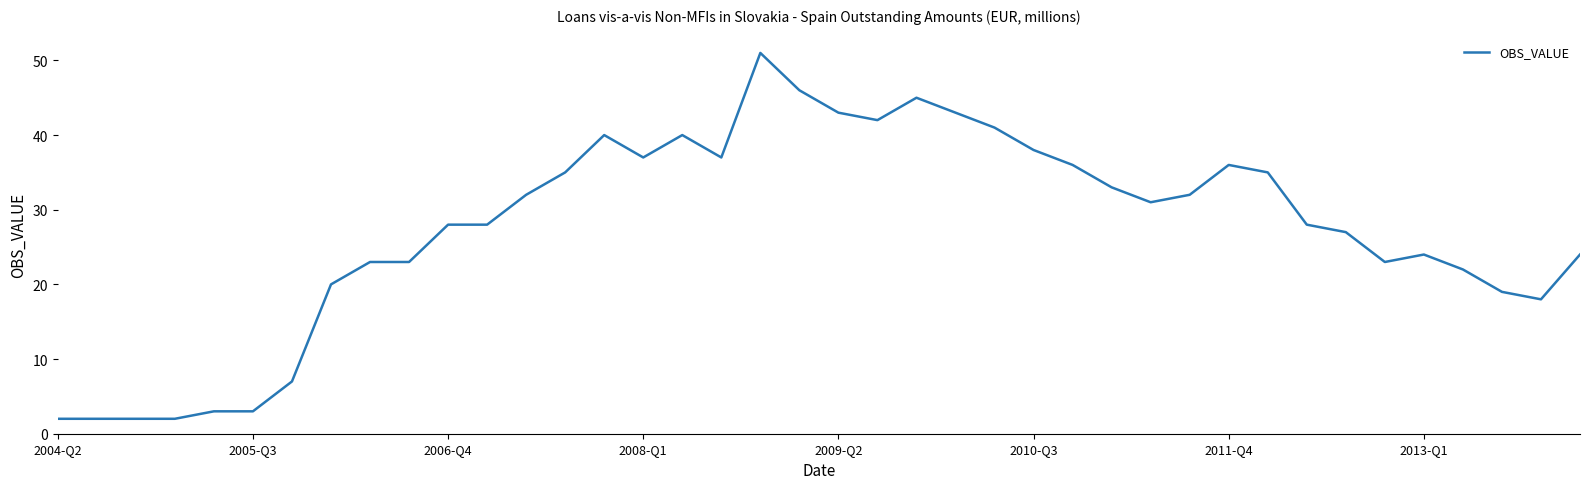

What is the difference between the maximum and minimum values?

49